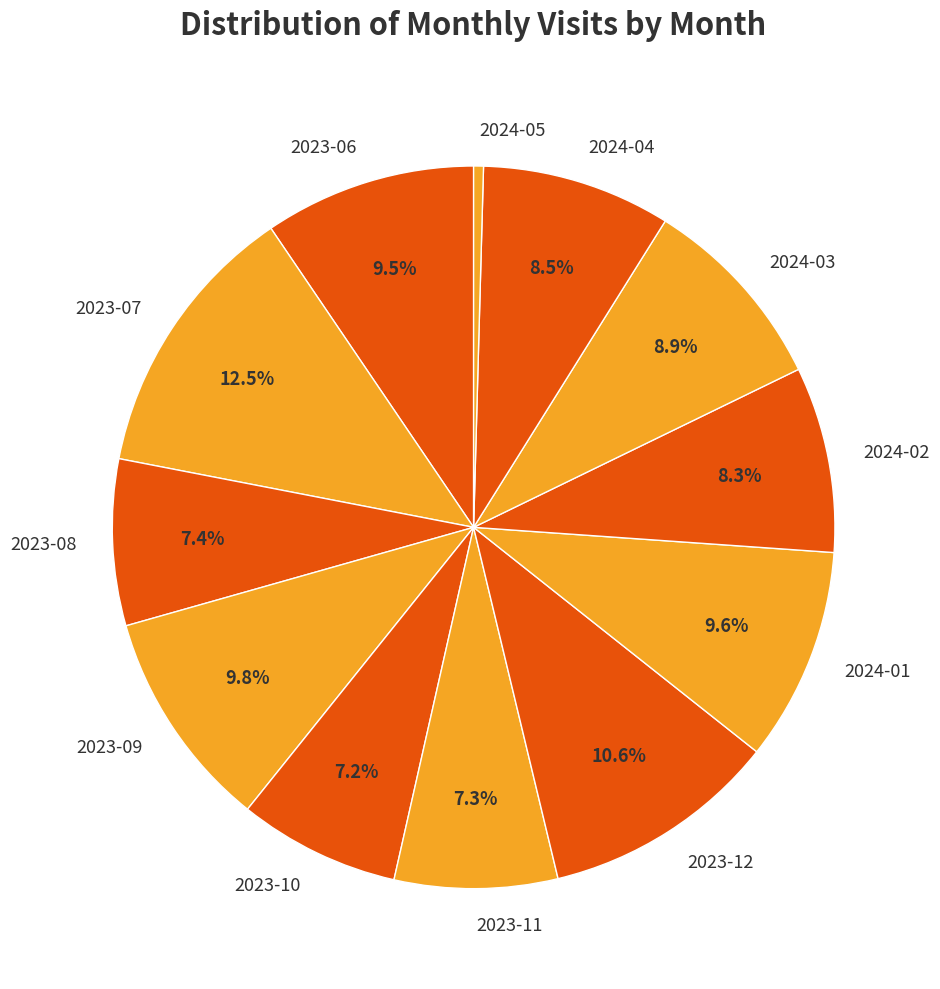

What is the largest slice in the pie chart?

2023-07